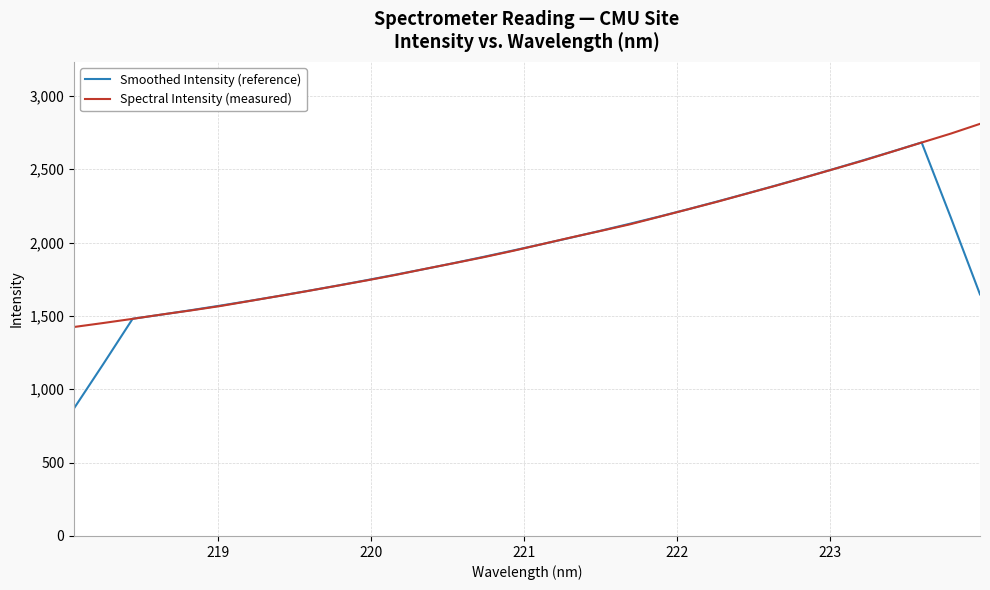

Which series has the largest range (max minus min)?

Smoothed Intensity (reference)